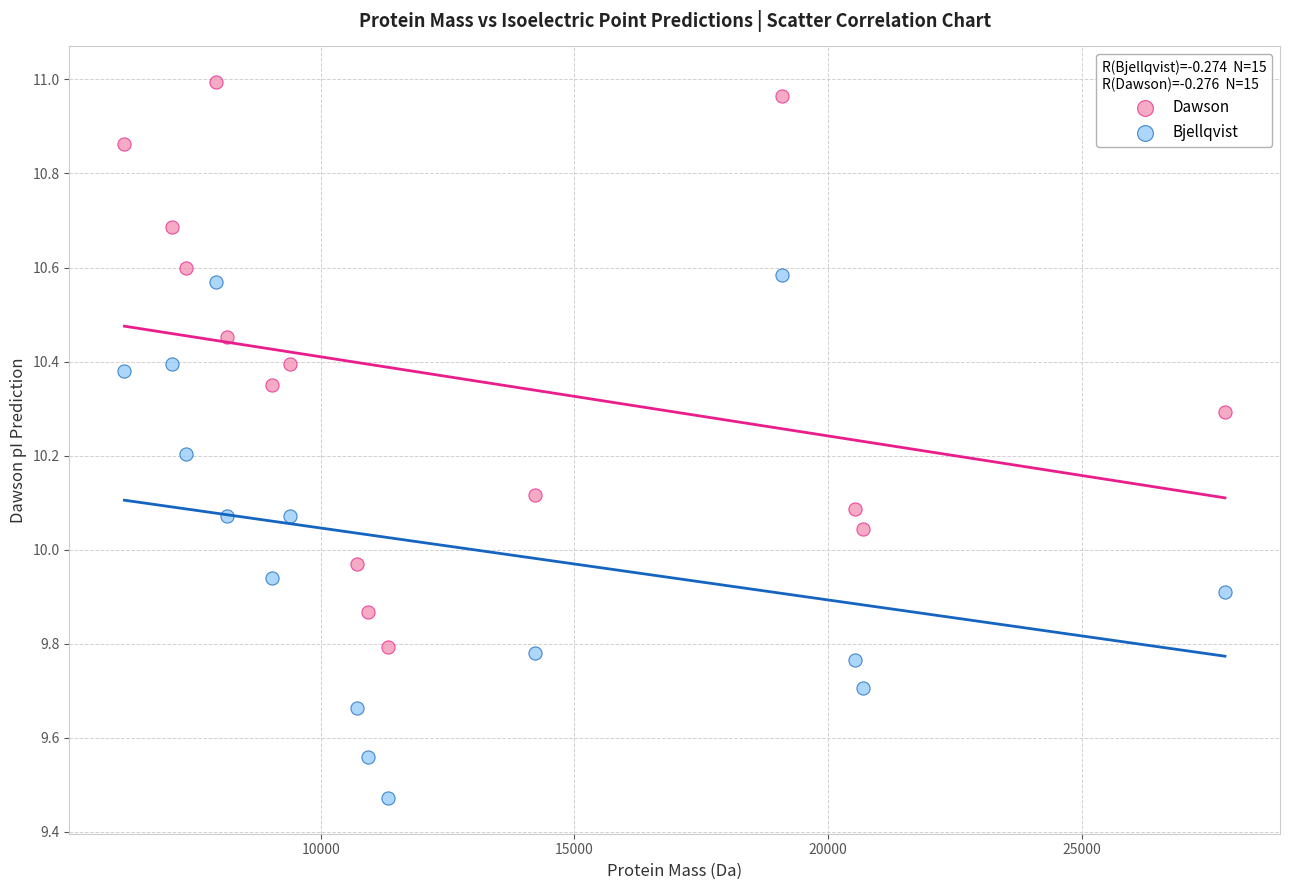

What is the X range (max minus min) for the scatter plot?

21691.7